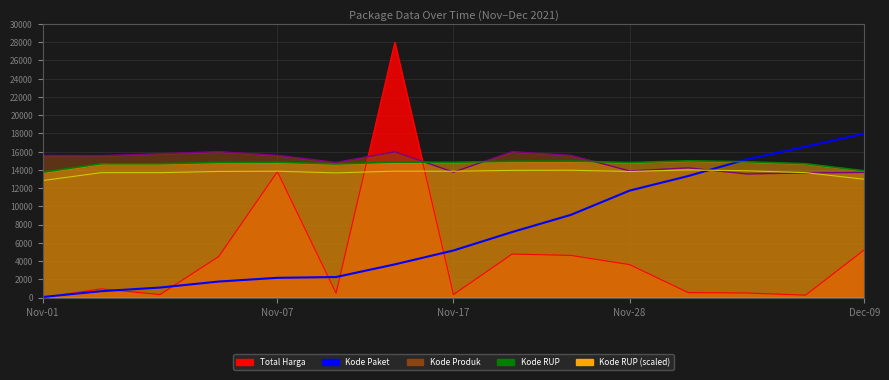

How many times do Kode Paket and Kode RUP (scaled) cross each other?

1